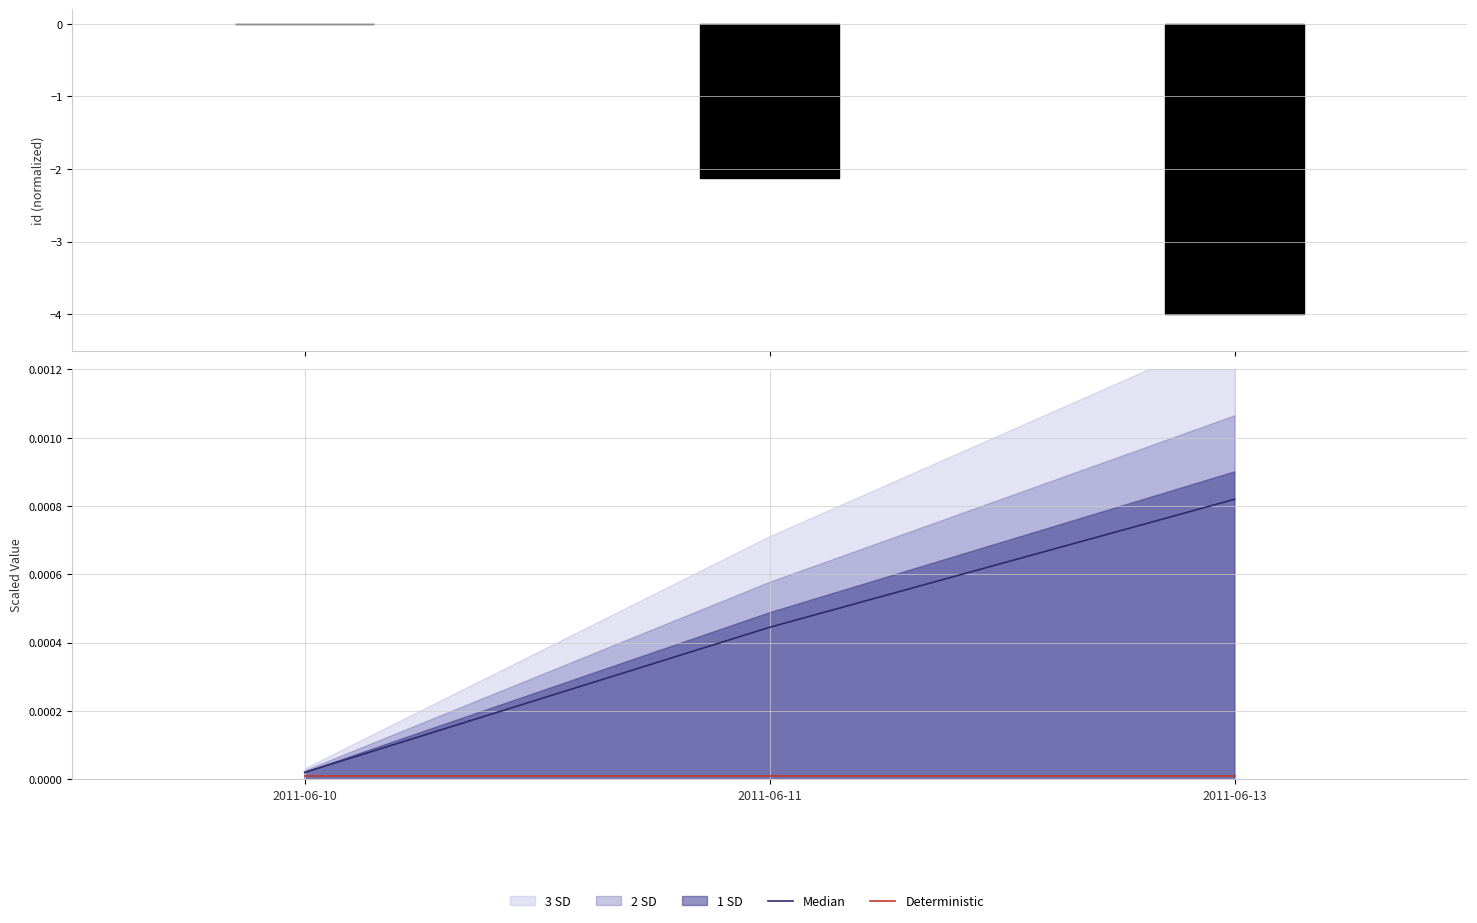

How many lines are shown in the chart?

2